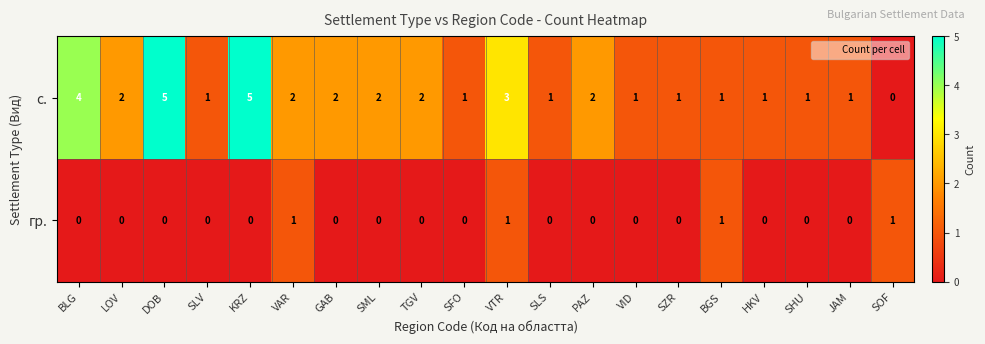

What is the maximum value shown in the chart?

5